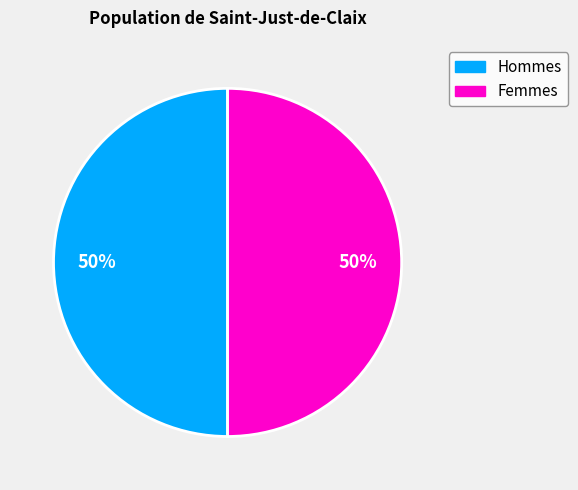

To the nearest percent, what is the average slice percentage?

50%